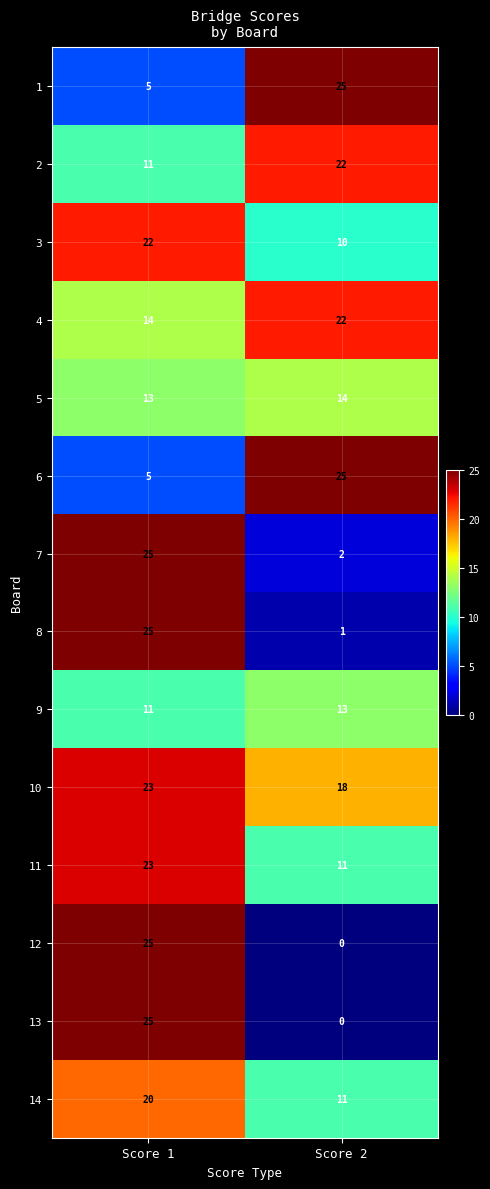

Rank the categories by 14 value from lowest to highest.

Score 2, Score 1